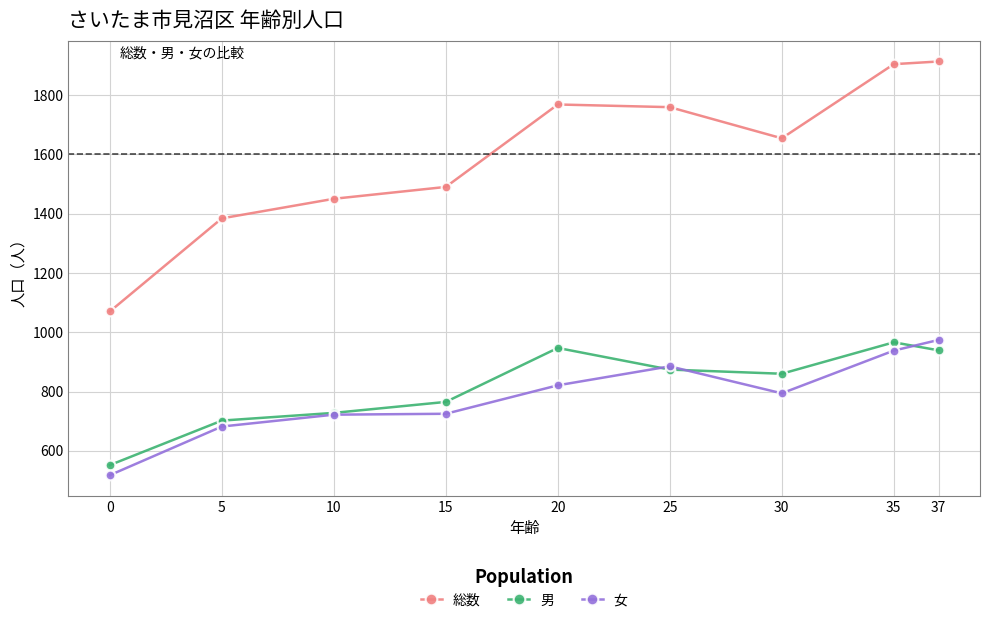

What is the maximum value shown in the chart?

1913